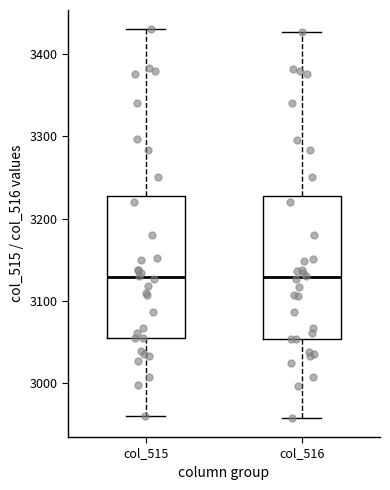

Reading left to right, transcribe this box plot: for each box, give where its median line is, the range the box spans, and where its two whiskers end, as read against the y-axis. The values are not printed on the chart, so give them approximately, as read against the axis.

col_515: median 3130, box 3060 to 3230, whiskers 2960 to 3430
col_516: median 3130, box 3050 to 3230, whiskers 2960 to 3430